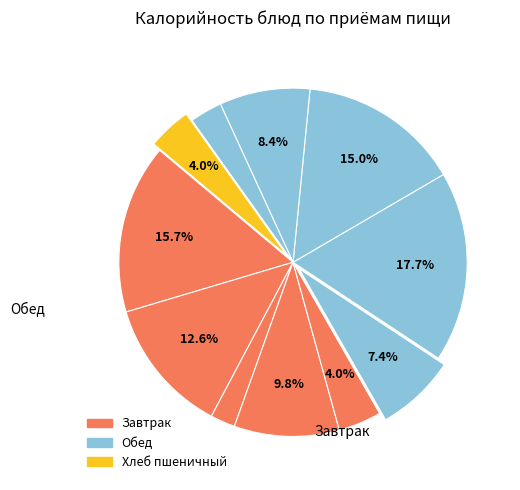

How many slices are in this pie chart?

11